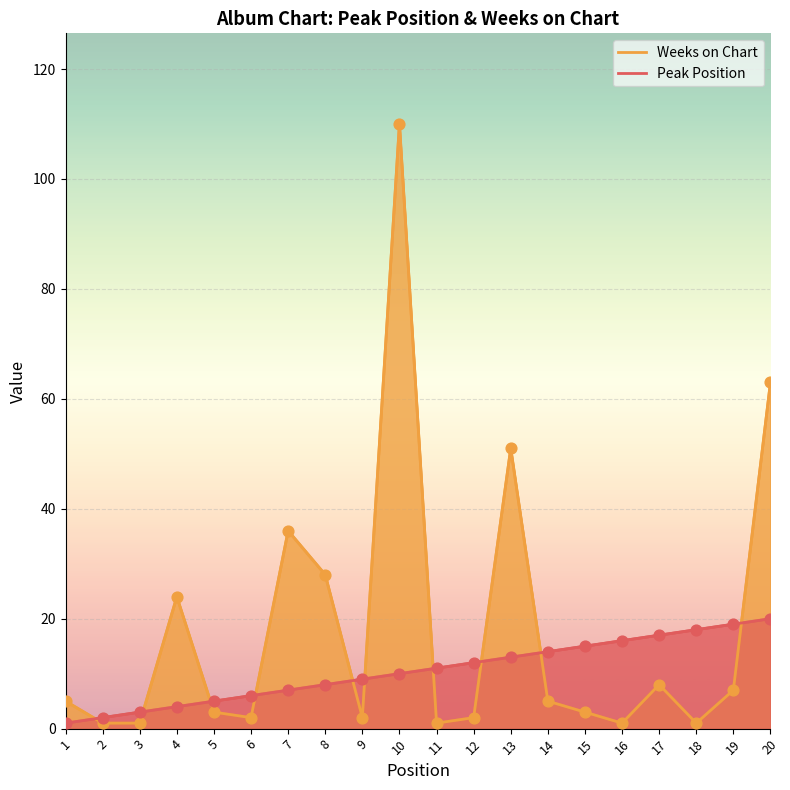

What are all the series names shown in the legend?

Peak Position, Weeks on Chart